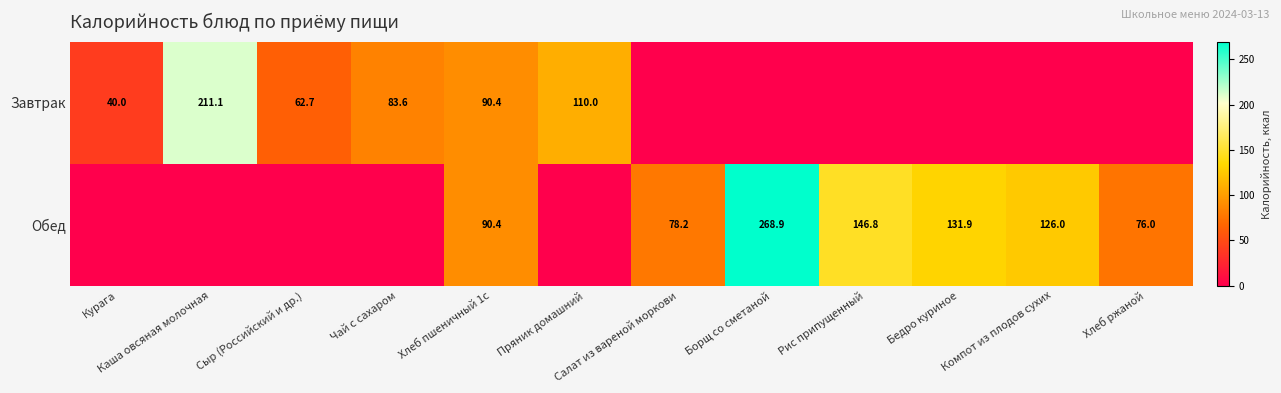

The value of Завтрак at Сыр (Российский и др.) is 62.7. True or false?

True